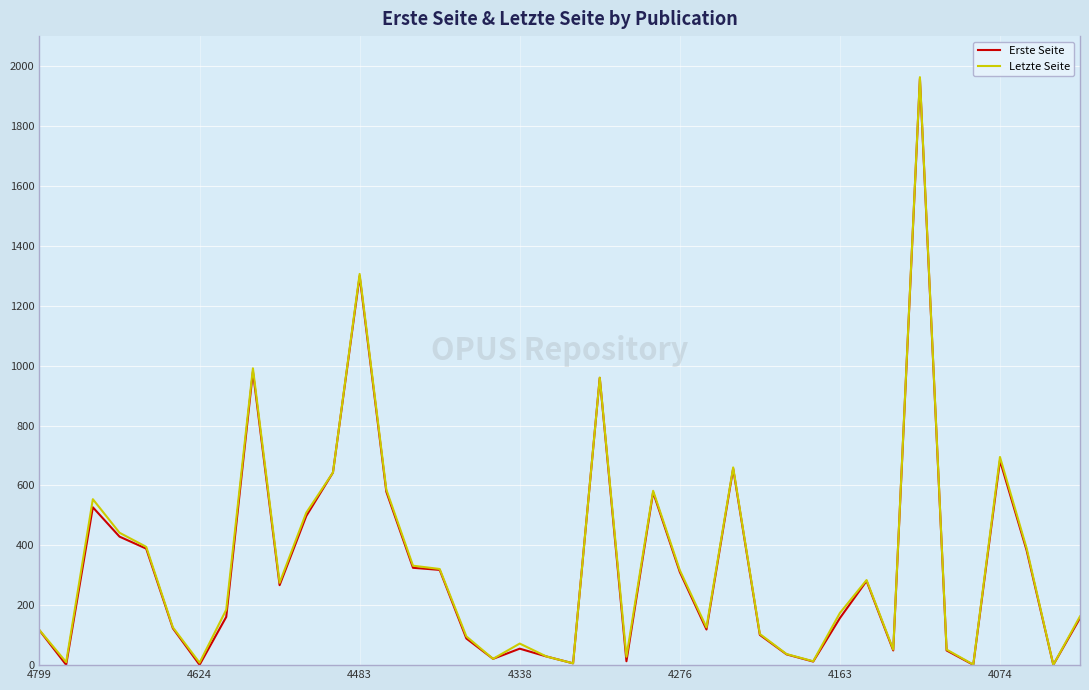

Does the chart have visible grid lines?

Yes